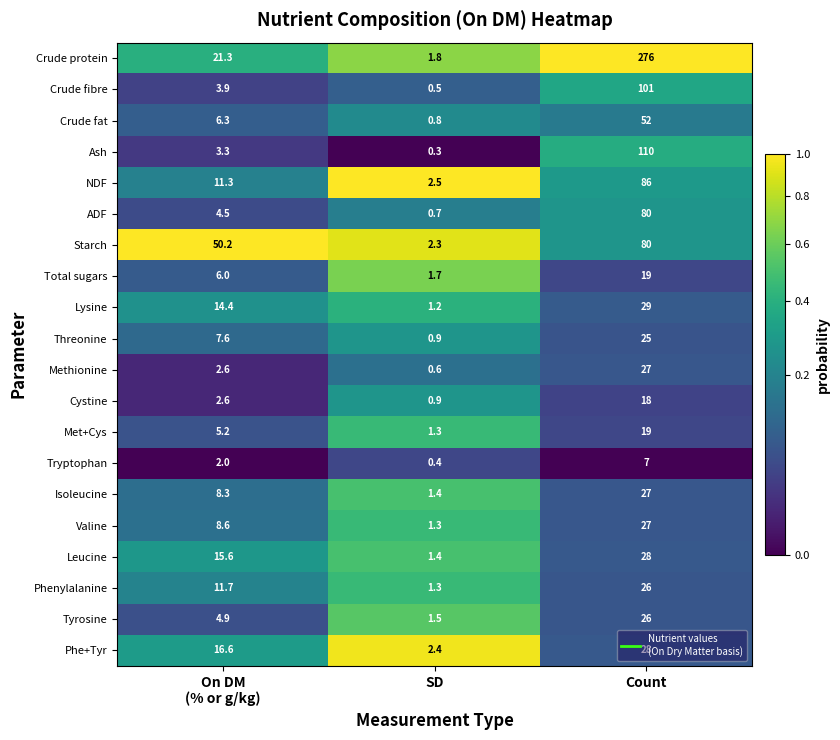

How many data points does each series have?

3